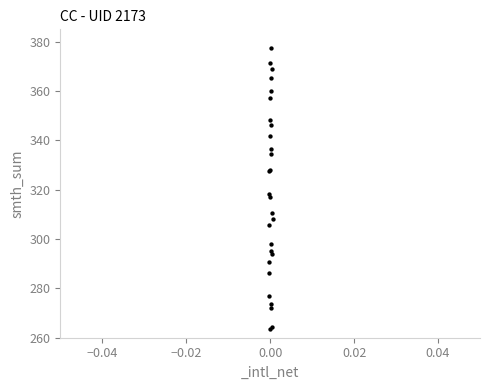

What Y value in the scatter plot is closest to 320?

318.3